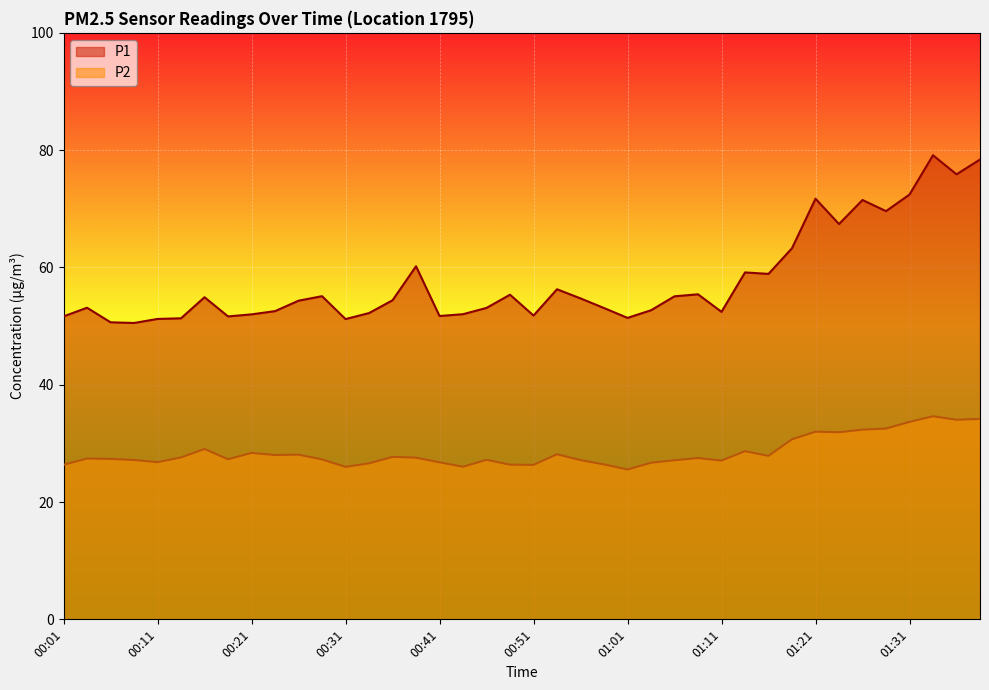

What position from the right is 00:13?

35